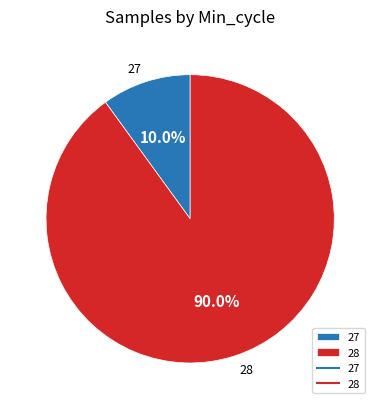

Rank the categories by value from highest to lowest.

28, 27